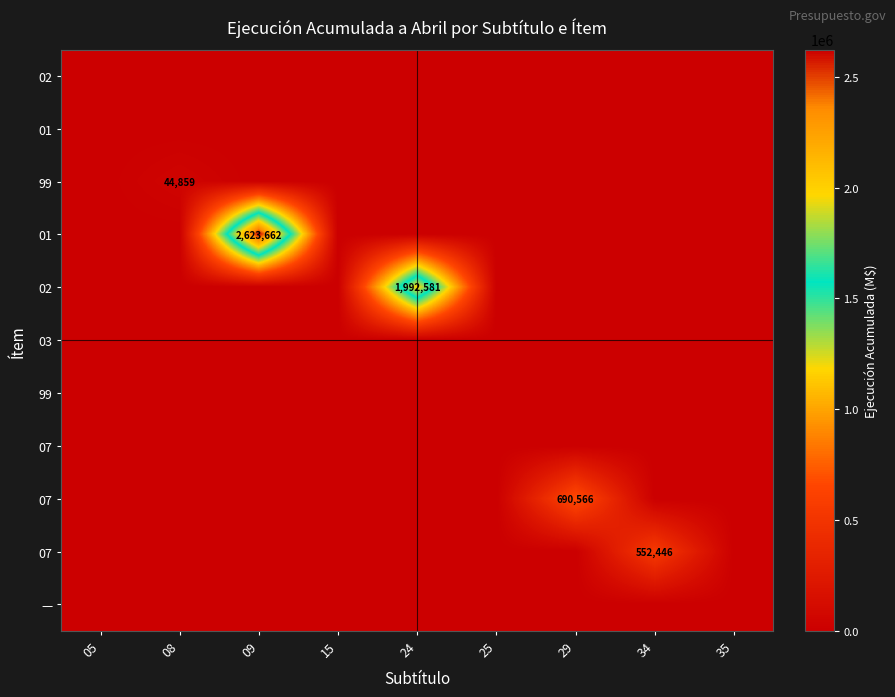

Which has a higher value, 09 or 29?

09